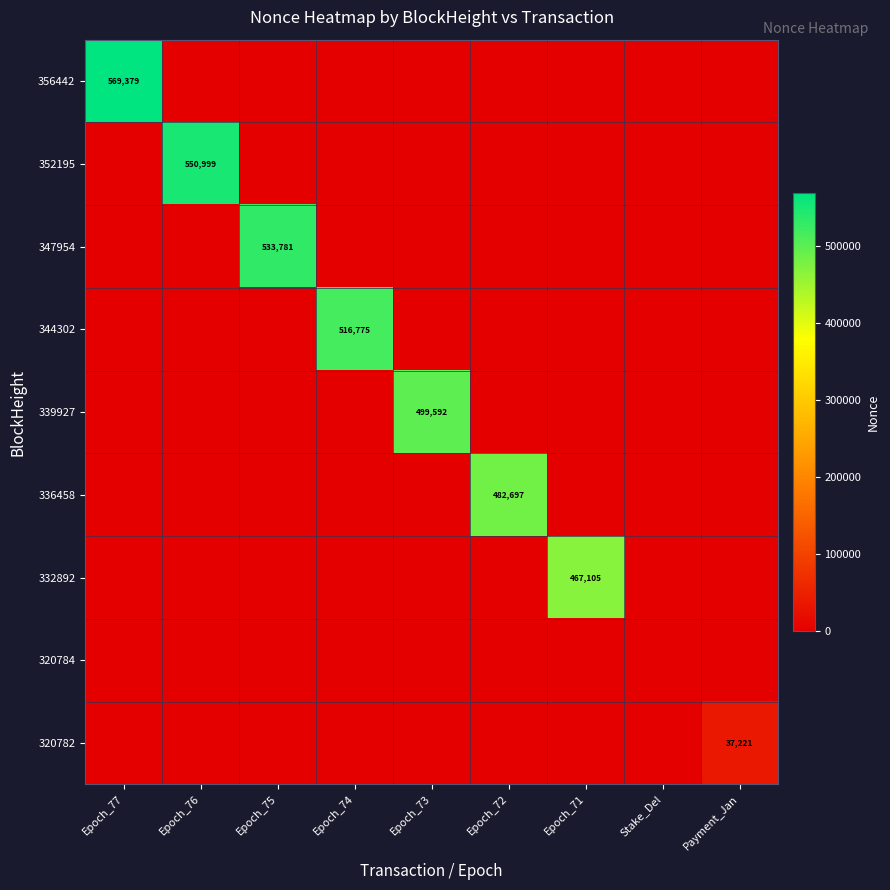

How many series are shown in this chart?

9